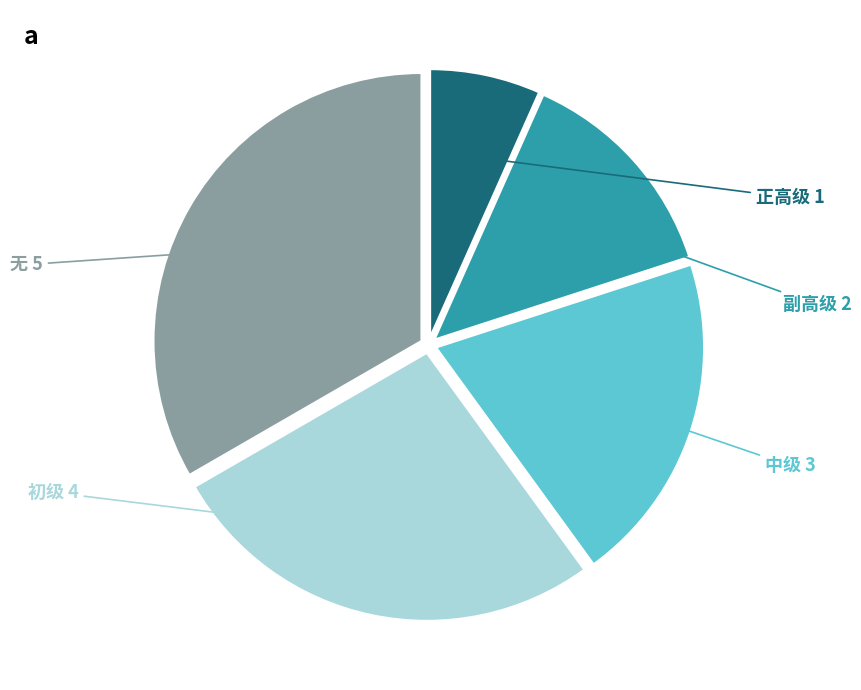

Is there a majority slice in this chart?

No